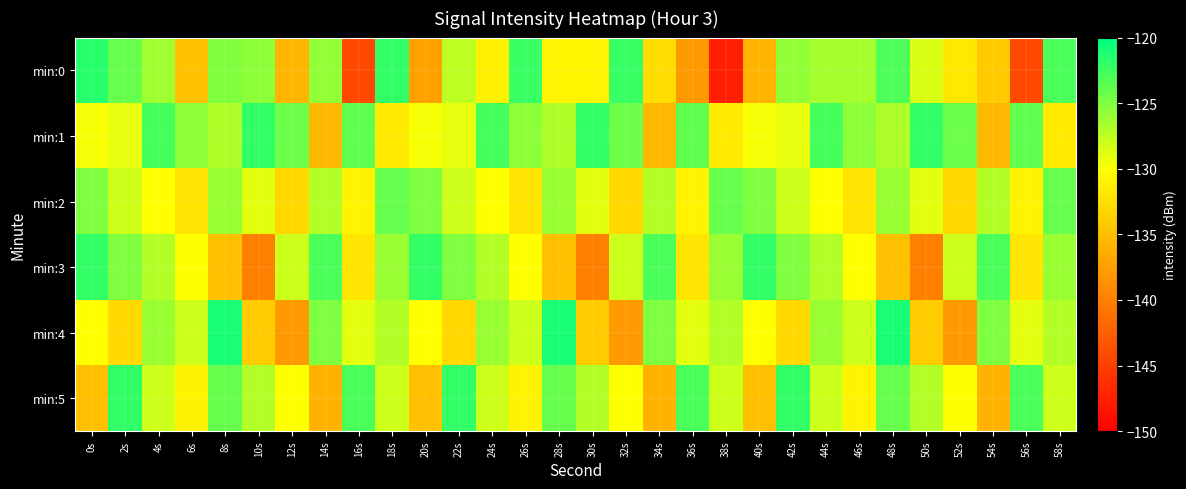

Reading right to left, what are all the values shown in this chart?

min:0: 58s=-123.0	56s=-144.2	54s=-134.1	52s=-131.8	50s=-128.5	48s=-123.1	46s=-126.5	44s=-126.5	42s=-125.8	40s=-135.8	38s=-147.6	36s=-138.0	34s=-132.6	32s=-122.3	30s=-130.8	28s=-130.8	26s=-122.2	24s=-131.1	22s=-127.4	20s=-137.2	18s=-122.1	16s=-144.3	14s=-125.8	12s=-135.6	10s=-125.5	8s=-125.0	6s=-134.9	4s=-126.3	2s=-124.1	0s=-121.6
min:1: 58s=-131.6	56s=-123.8	54s=-135.5	52s=-124.3	50s=-122.1	48s=-126.9	46s=-125.6	44s=-122.7	42s=-129.1	40s=-129.7	38s=-131.6	36s=-123.8	34s=-135.5	32s=-124.3	30s=-122.1	28s=-126.9	26s=-125.6	24s=-122.7	22s=-129.1	20s=-129.7	18s=-131.6	16s=-123.8	14s=-135.5	12s=-124.3	10s=-122.1	8s=-126.9	6s=-125.6	4s=-122.7	2s=-129.1	0s=-129.7
min:2: 58s=-124.0	56s=-131.0	54s=-127.0	52s=-133.0	50s=-129.0	48s=-126.0	46s=-132.0	44s=-130.0	42s=-128.0	40s=-125.0	38s=-124.0	36s=-131.0	34s=-127.0	32s=-133.0	30s=-129.0	28s=-126.0	26s=-132.0	24s=-130.0	22s=-128.0	20s=-125.0	18s=-124.0	16s=-131.0	14s=-127.0	12s=-133.0	10s=-129.0	8s=-126.0	6s=-132.0	4s=-130.0	2s=-128.0	0s=-125.0
min:3: 58s=-126.0	56s=-132.0	54s=-123.0	52s=-128.0	50s=-140.0	48s=-135.0	46s=-130.0	44s=-127.0	42s=-125.0	40s=-122.0	38s=-126.0	36s=-132.0	34s=-123.0	32s=-128.0	30s=-140.0	28s=-135.0	26s=-130.0	24s=-127.0	22s=-125.0	20s=-122.0	18s=-126.0	16s=-132.0	14s=-123.0	12s=-128.0	10s=-140.0	8s=-135.0	6s=-130.0	4s=-127.0	2s=-125.0	0s=-122.0
min:4: 58s=-127.0	56s=-129.0	54s=-125.0	52s=-138.0	50s=-134.0	48s=-121.0	46s=-128.0	44s=-126.0	42s=-133.0	40s=-130.0	38s=-127.0	36s=-129.0	34s=-125.0	32s=-138.0	30s=-134.0	28s=-121.0	26s=-128.0	24s=-126.0	22s=-133.0	20s=-130.0	18s=-127.0	16s=-129.0	14s=-125.0	12s=-138.0	10s=-134.0	8s=-121.0	6s=-128.0	4s=-126.0	2s=-133.0	0s=-130.0
min:5: 58s=-128.0	56s=-123.0	54s=-136.0	52s=-130.0	50s=-127.0	48s=-124.0	46s=-131.0	44s=-128.0	42s=-122.0	40s=-135.0	38s=-128.0	36s=-123.0	34s=-136.0	32s=-130.0	30s=-127.0	28s=-124.0	26s=-131.0	24s=-128.0	22s=-122.0	20s=-135.0	18s=-128.0	16s=-123.0	14s=-136.0	12s=-130.0	10s=-127.0	8s=-124.0	6s=-131.0	4s=-128.0	2s=-122.0	0s=-135.0